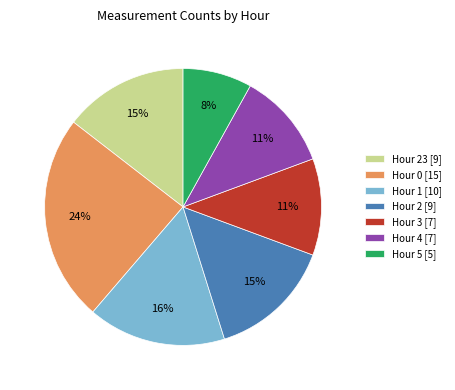

Which slice is the smallest?

Hour 5 [5]